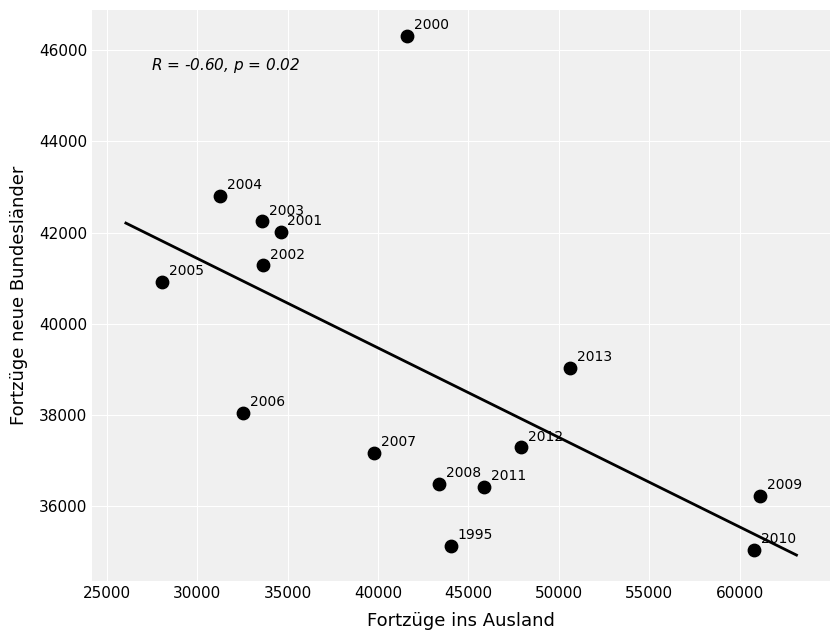

What Y value in the scatter plot is closest to 40682?

40918